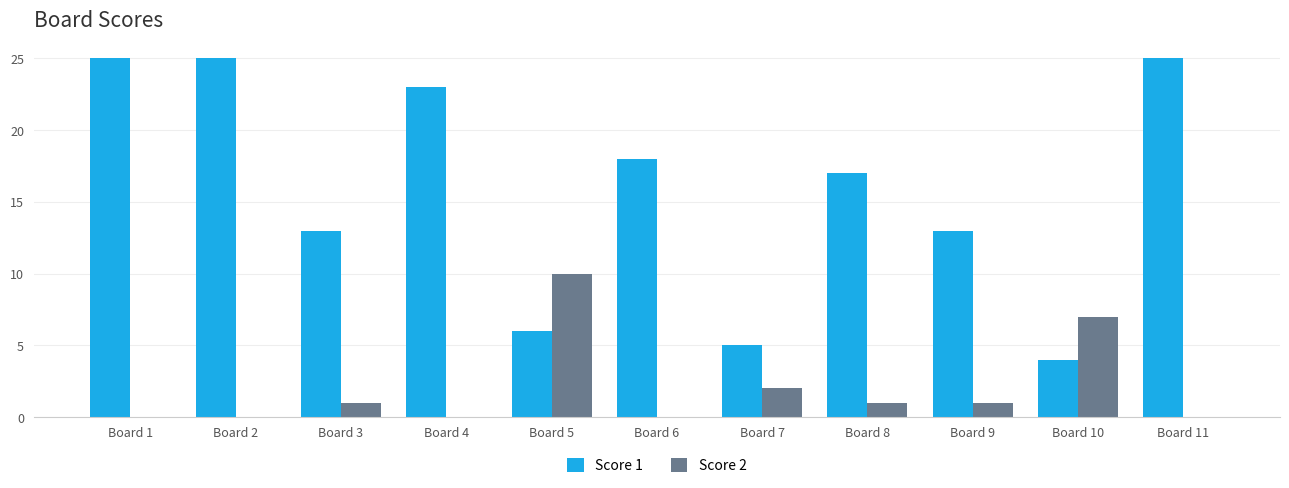

What is the sum of the Score 2 values at Board 9 and Board 4?

1